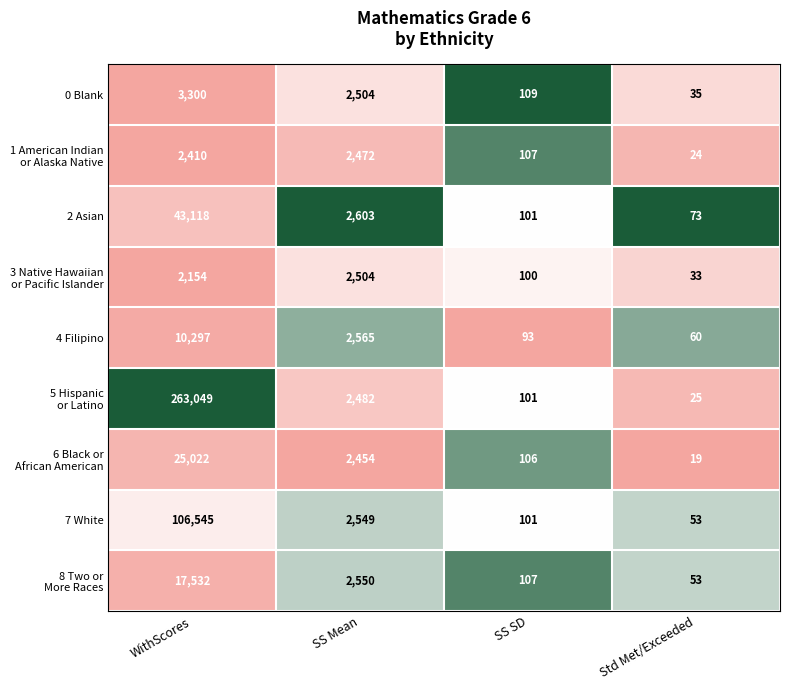

What is the total value across all series at SS Mean?

22683